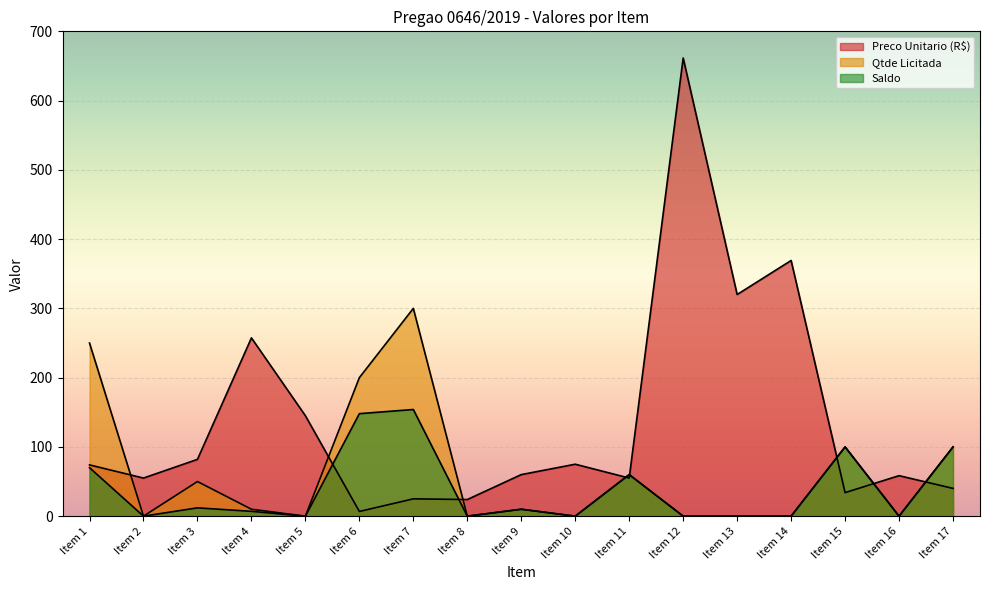

Reading left to right, transcribe all the data shown in this chart.

Preco Unitario (R$): Item 1=74.0	Item 2=55.0	Item 3=82.0	Item 4=257.4	Item 5=145.0	Item 6=6.8	Item 7=25.0	Item 8=24.0	Item 9=60.0	Item 10=75.0	Item 11=55.0	Item 12=661.6	Item 13=320.0	Item 14=369.1	Item 15=34.0	Item 16=58.5	Item 17=40.1
Qtde Licitada: Item 1=250.0	Item 2=0.0	Item 3=50.0	Item 4=10.0	Item 5=0.0	Item 6=200.0	Item 7=300.0	Item 8=0.0	Item 9=10.0	Item 10=0.0	Item 11=60.0	Item 12=0.0	Item 13=0.0	Item 14=0.0	Item 15=100.0	Item 16=0.0	Item 17=100.0
Saldo: Item 1=70.0	Item 2=0.0	Item 3=12.0	Item 4=7.0	Item 5=0.0	Item 6=148.0	Item 7=154.0	Item 8=0.0	Item 9=10.0	Item 10=0.0	Item 11=60.0	Item 12=0.0	Item 13=0.0	Item 14=0.0	Item 15=100.0	Item 16=0.0	Item 17=100.0